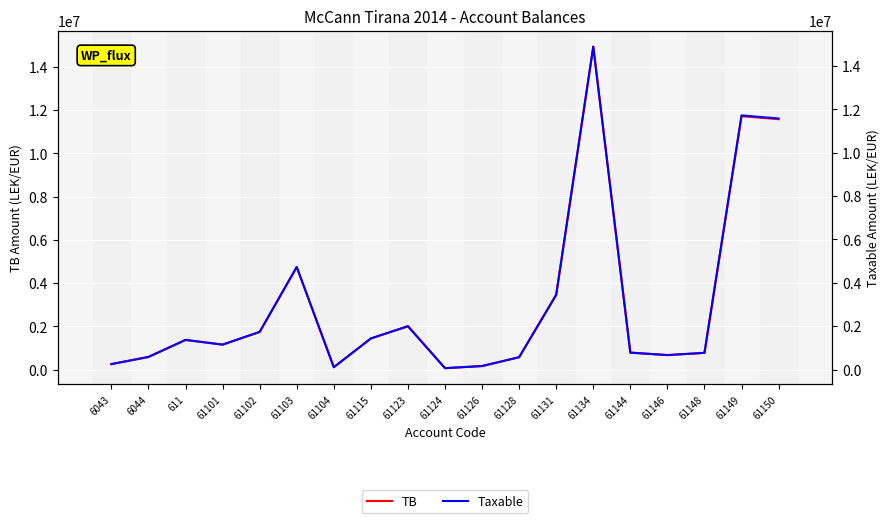

At how many categories does at least one series exceed 1076161?

10